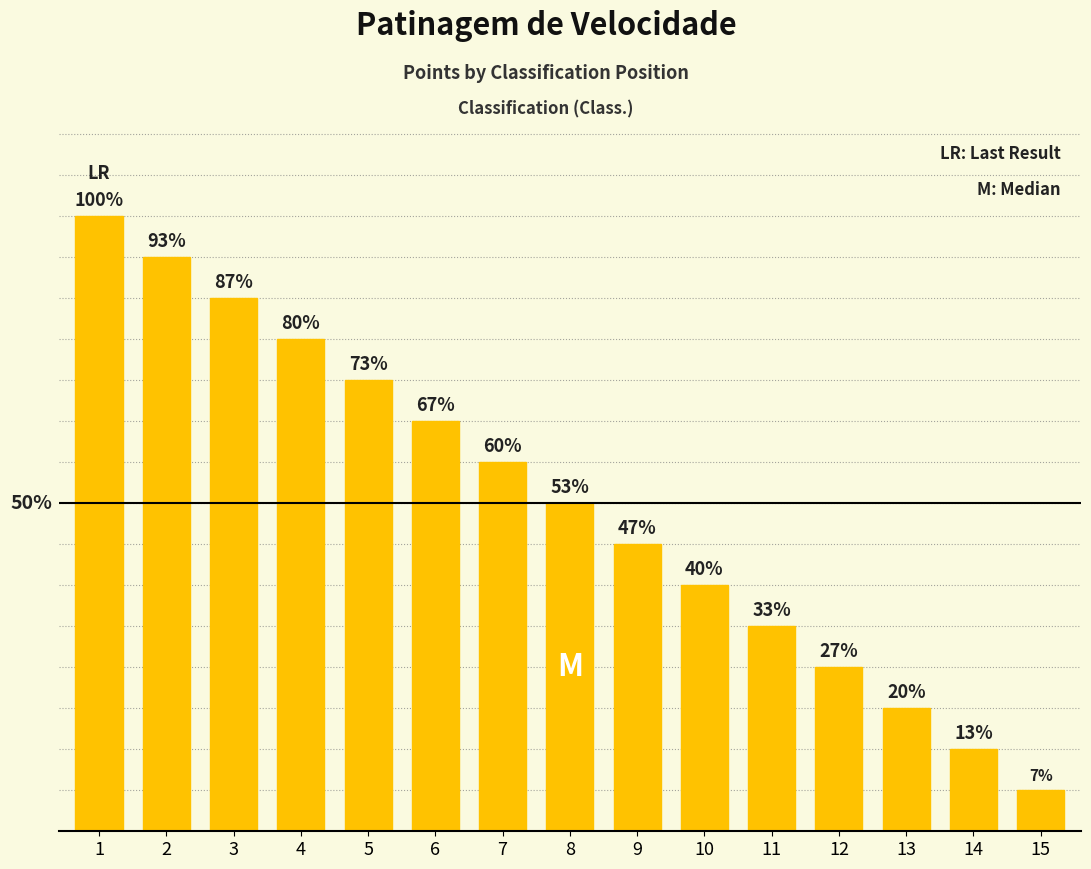

At which label does the data first exceed 8?

1